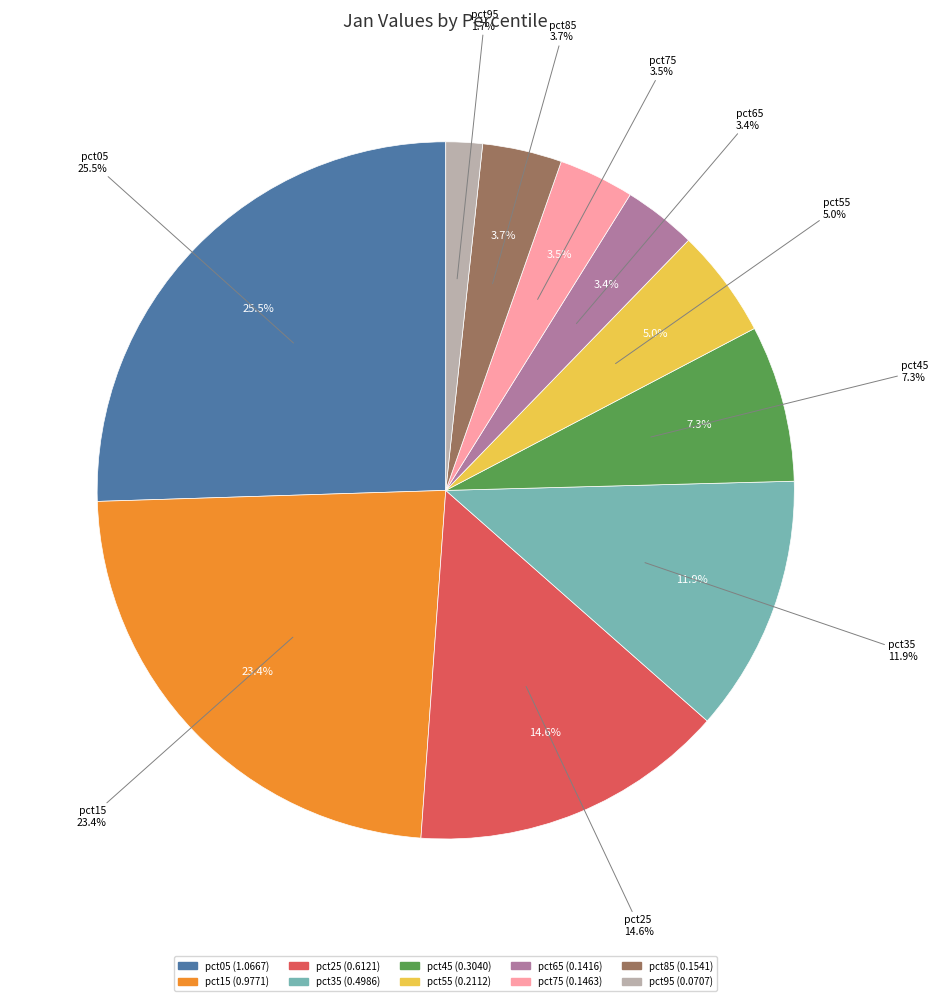

To the nearest percent, what portion does pct25 represent?

15%